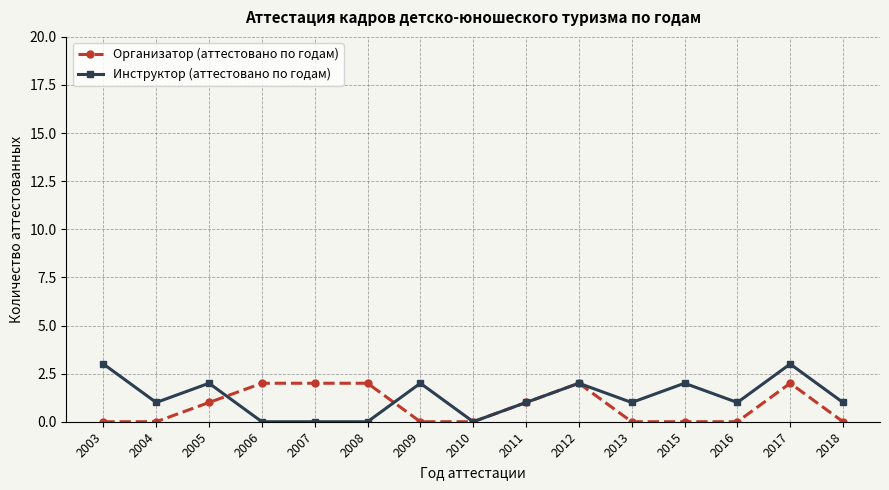

Which series changed the most between 2006 and 2012?

Инструктор (аттестовано по годам)